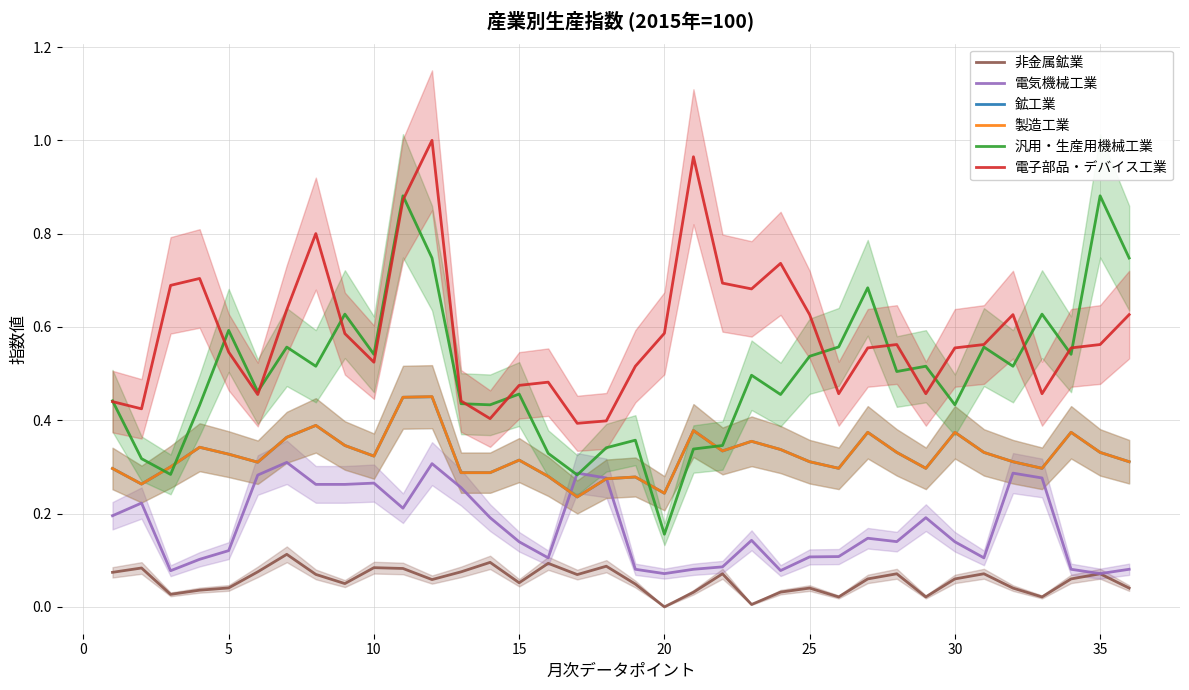

What are all the series names shown in the legend?

非金属鉱業, 電気機械工業, 鉱工業, 製造工業, 汎用・生産用機械工業, 電子部品・デバイス工業